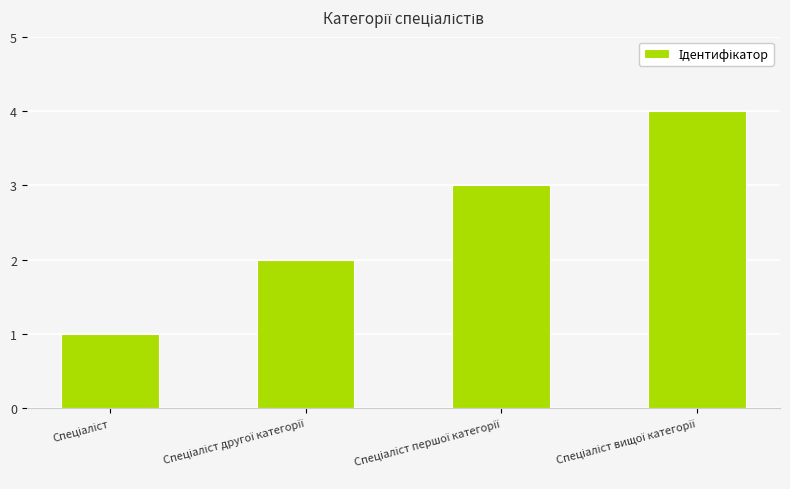

What is the difference between the maximum and minimum values?

3